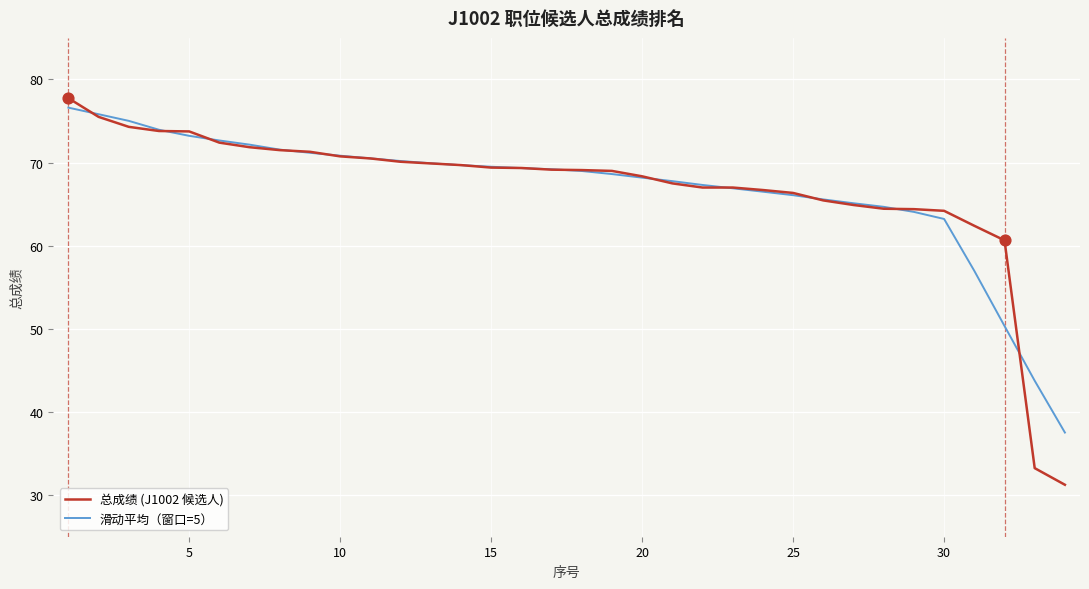

Which series has the largest range (max minus min)?

总成绩 (J1002 候选人)